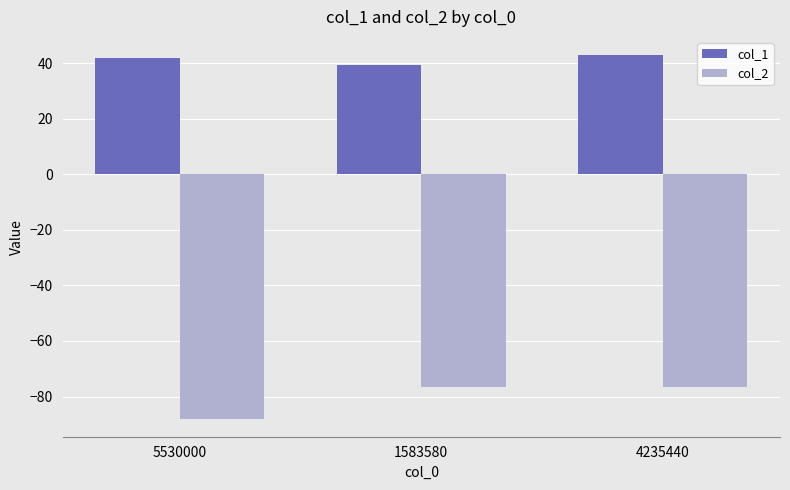

Count the number of categories in the chart.

3